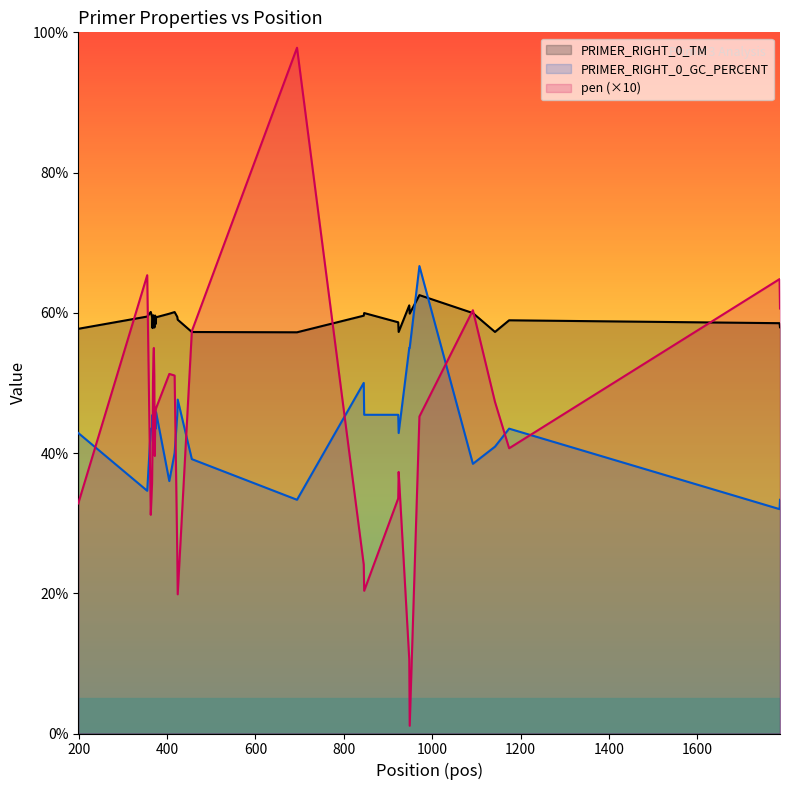

How many times do PRIMER_RIGHT_0_GC_PERCENT and PRIMER_RIGHT_0_TM cross each other?

2